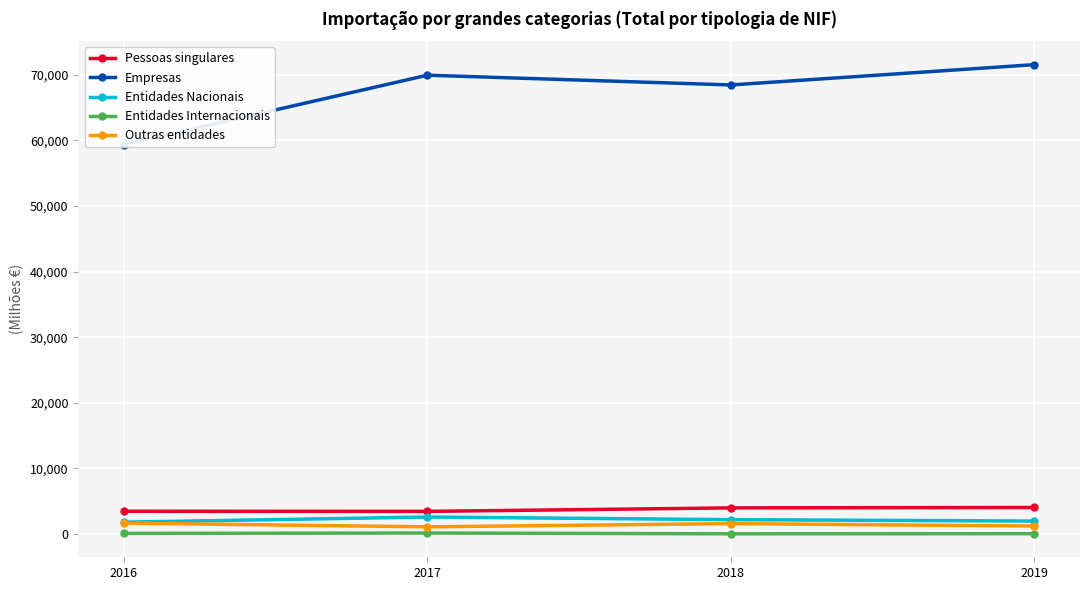

Which category has the lowest value across all series?

2018